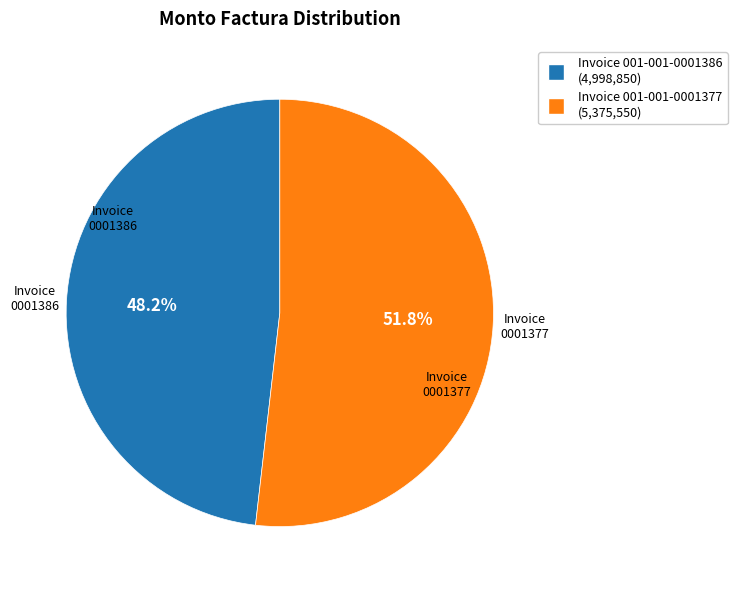

Which category accounts for the majority?

Invoice 001-001-0001377 (5,375,550)